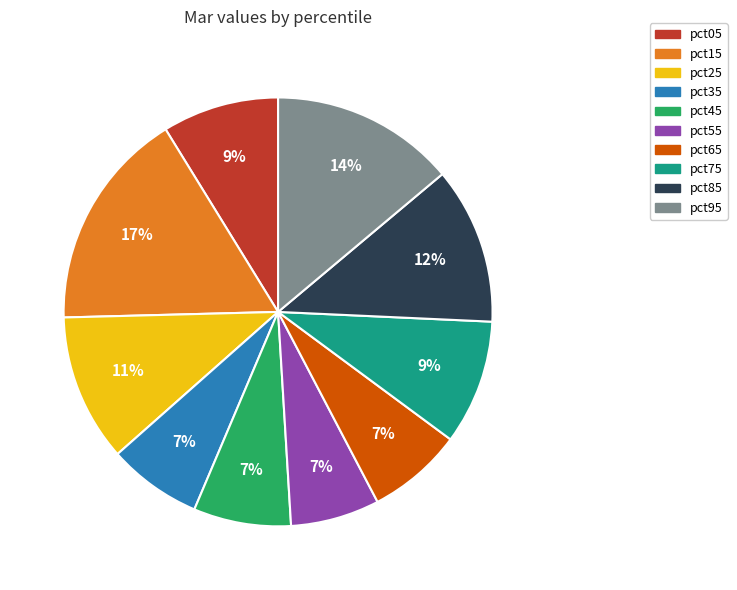

To the nearest percent, what percentage of the pie is pct95?

14%